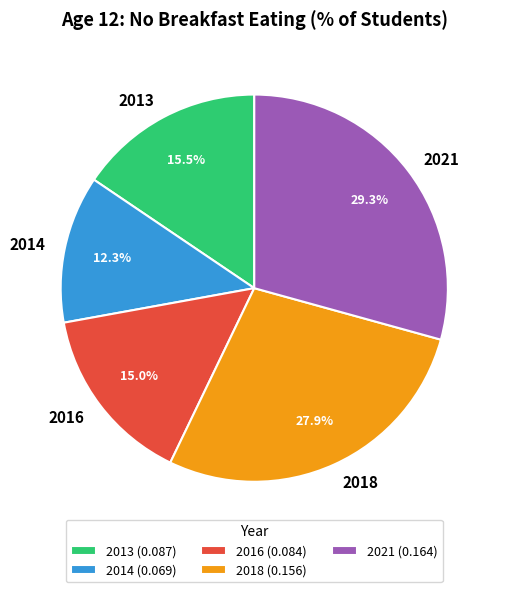

Count the number of slices in the pie.

5